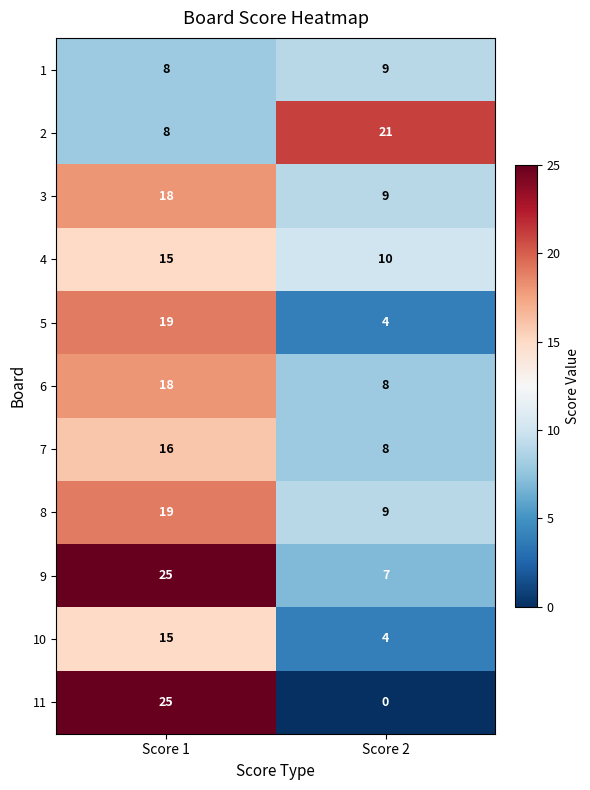

What value does the 1 series have at Score 2?

9